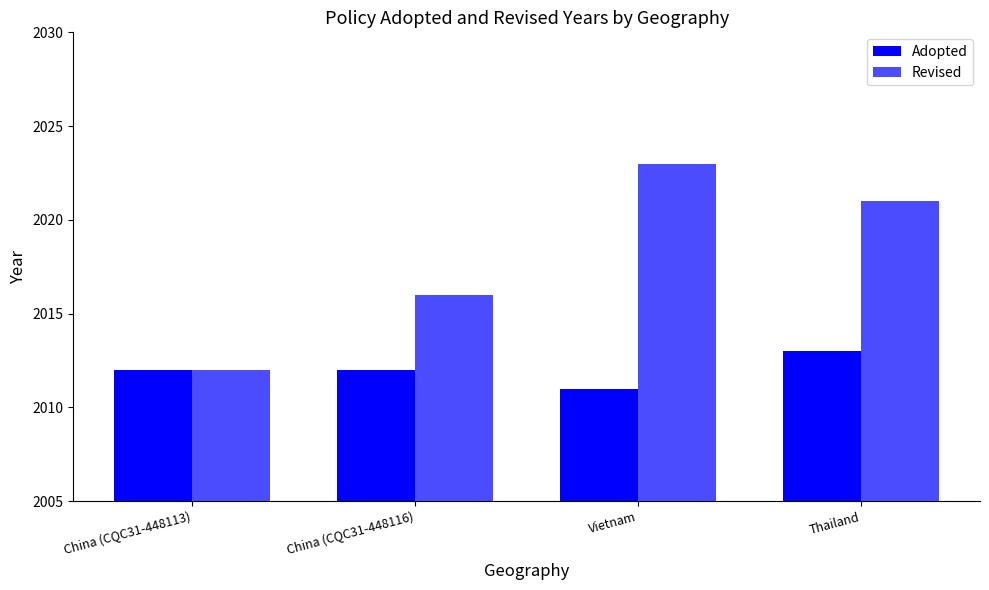

Which series has the largest total across all categories?

Revised